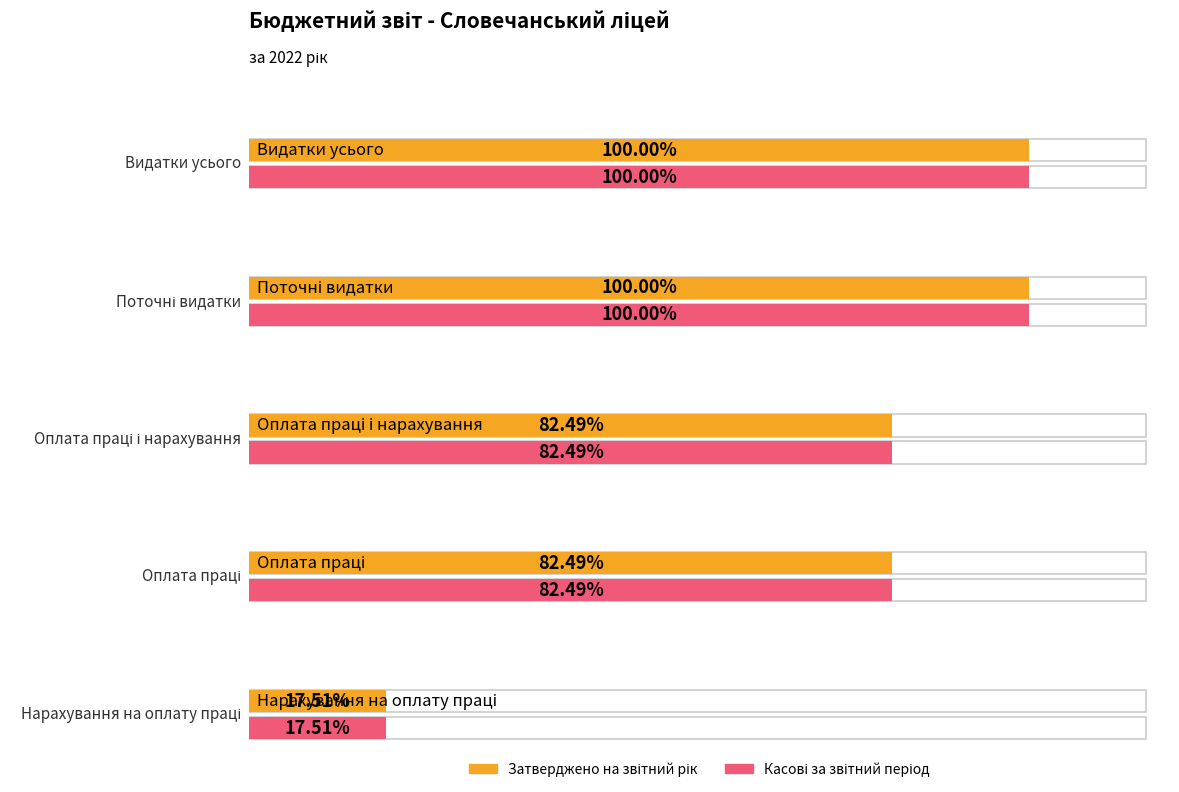

How many data points in Затверджено на звітний рік are less than 8648909?

1